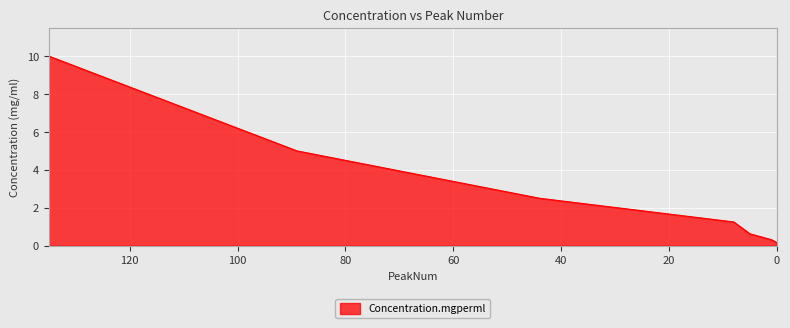

Is it true that the value at 0 is 0.2?

True